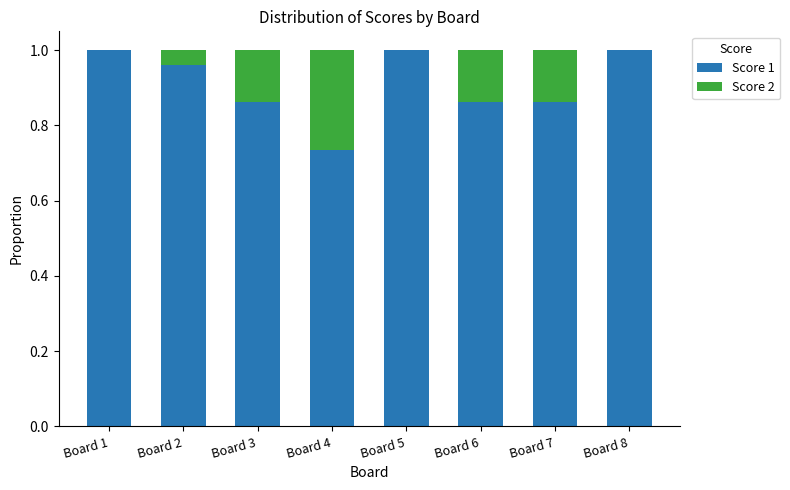

Does the chart contain stacked bars?

Yes